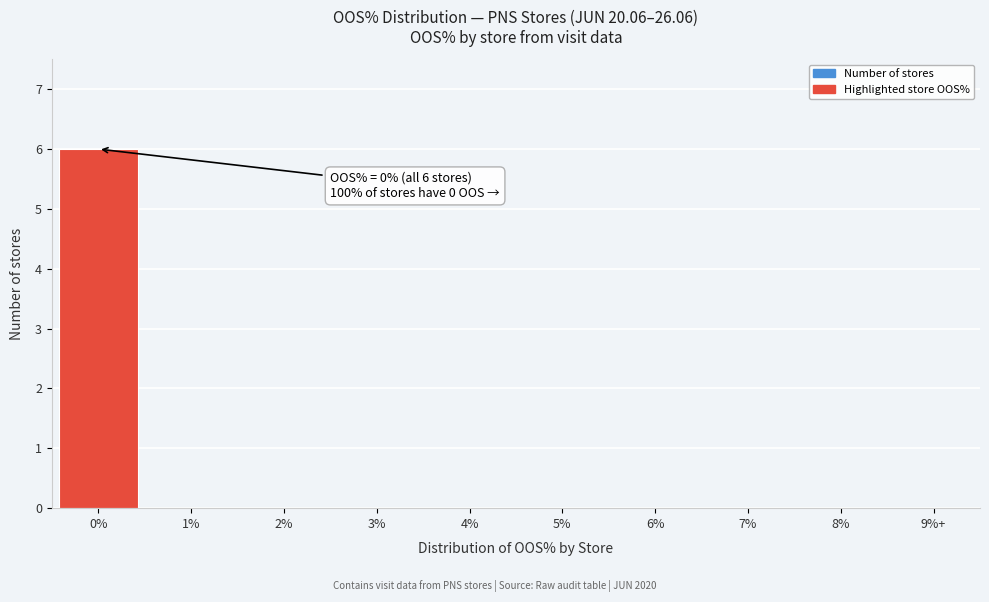

Reading left to right, transcribe all the data shown in this chart.

0%=6	1%=0	2%=0	3%=0	4%=0	5%=0	6%=0	7%=0	8%=0	9%+=0